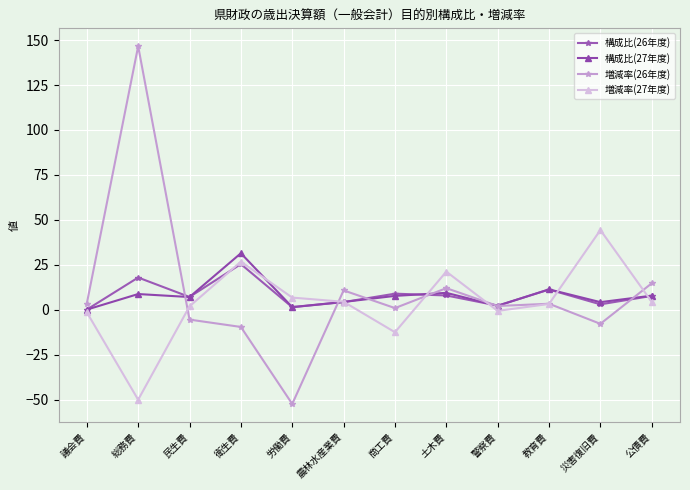

Which series changed the most between 議会費 and 労働費?

増減率(26年度)